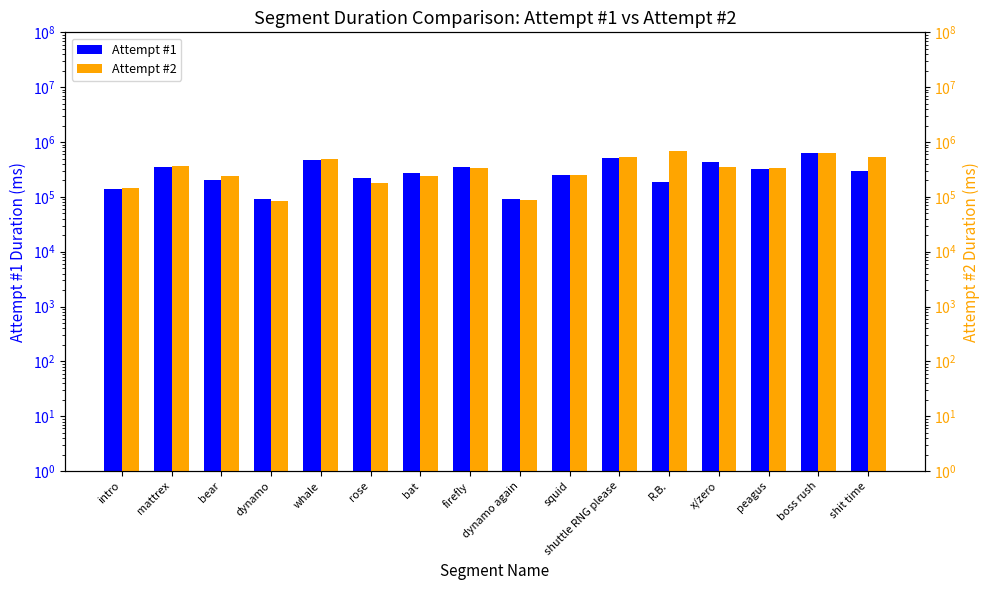

What is the sum of the Attempt #1 values at bat and peagus?

603472